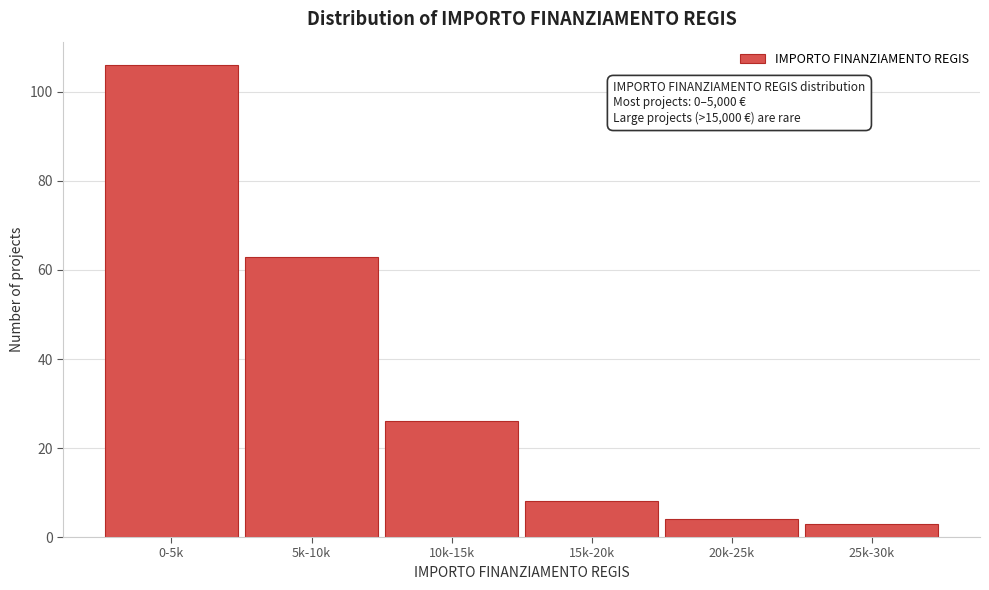

Reading right to left, extract all data points from this chart.

3	4	8	26	63	106